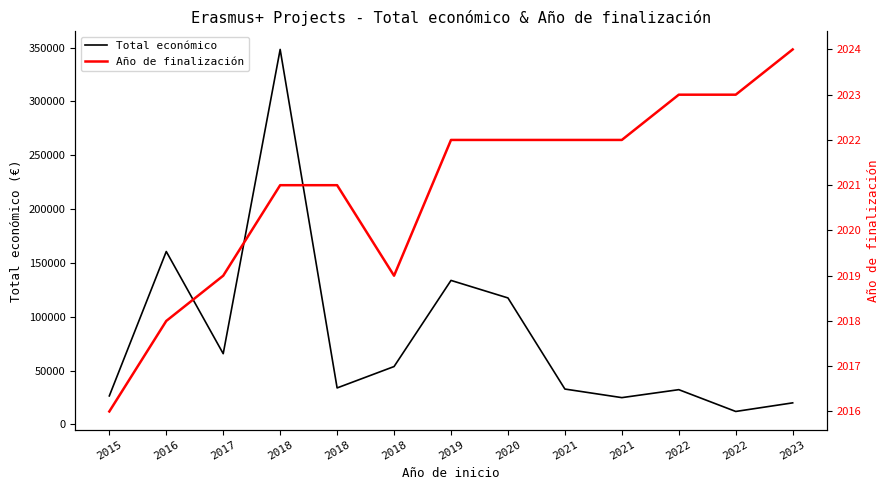

List the series in order of their peak value, highest first.

Total económico, Año de finalización